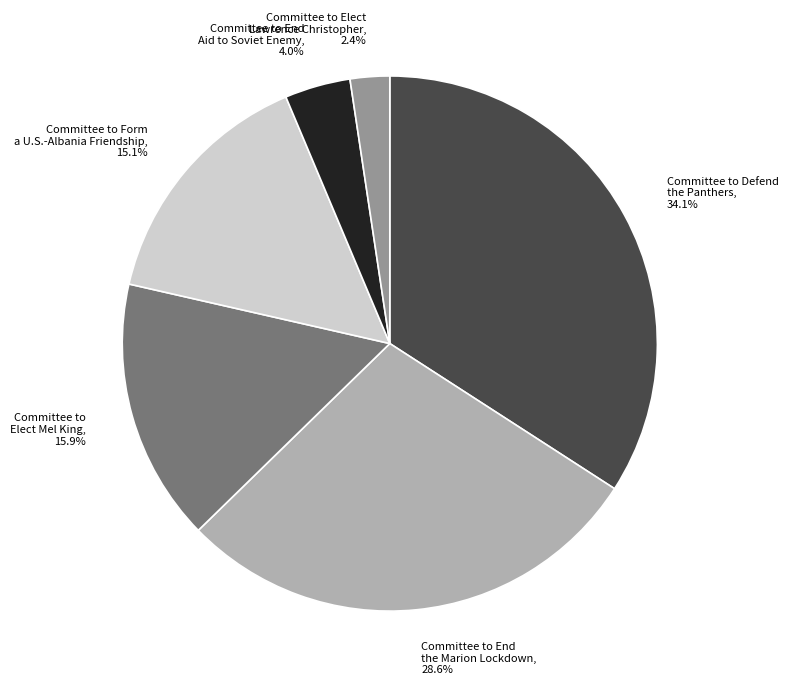

Does Committee to Elect Mel King account for over 50% of the chart?

No